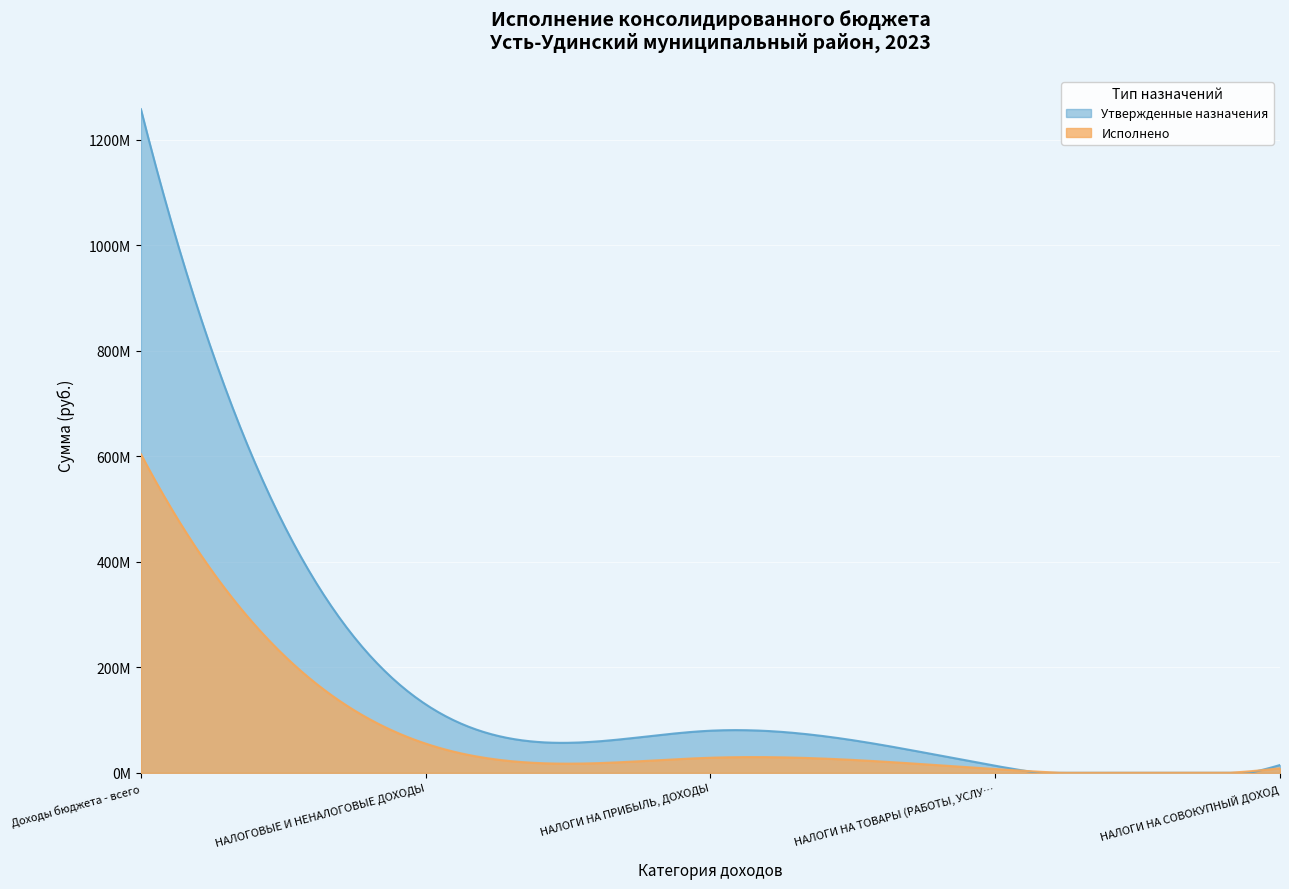

Reading left to right, transcribe all the data shown in this chart.

Утвержденные назначения: 1258132428.0	129834033.0	79865900.0	13354680.0	14810448.4
Исполнено: 604180547.8	55364417.5	28608608.4	7169788.7	8668265.1